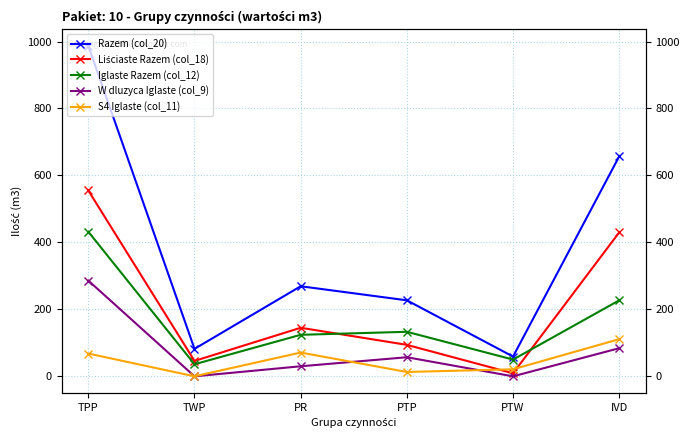

Which series changed the most between TWP and PTW?

Liściaste Razem (col_18)